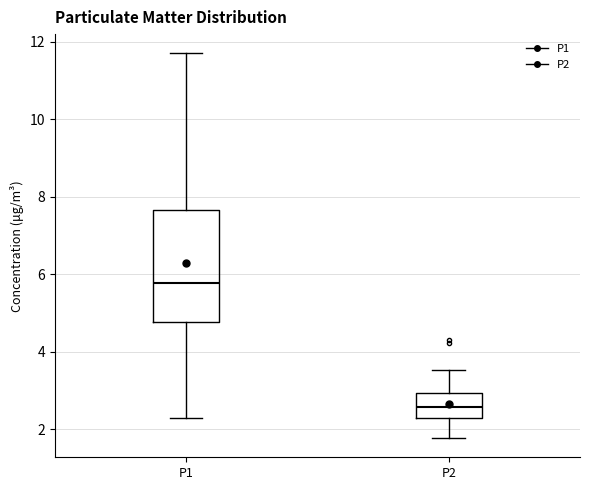

Comparing the boxes themselves (not the whiskers), which one is the tallest?

P1